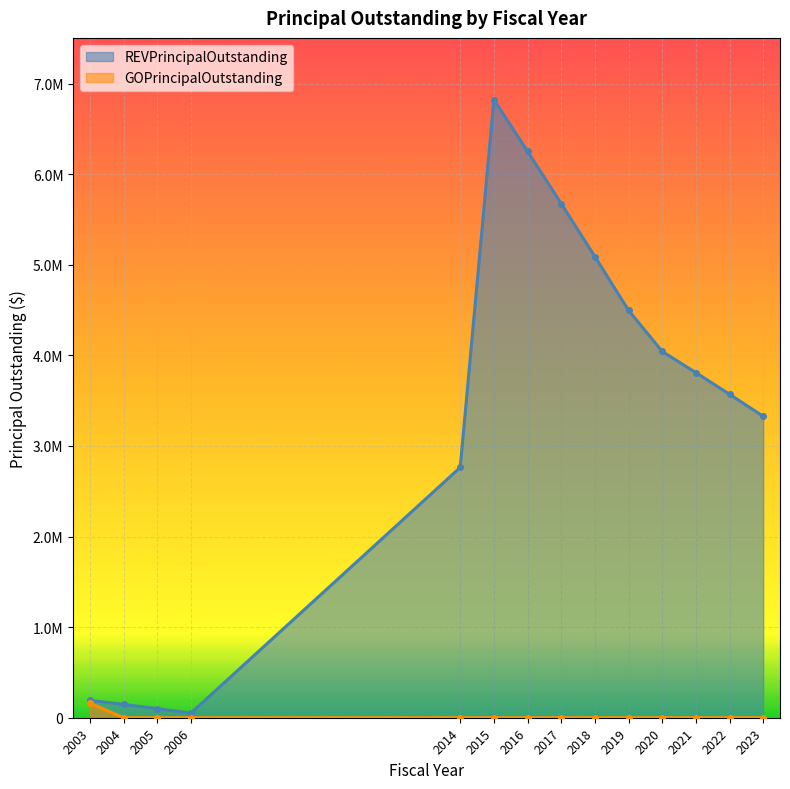

In REVPrincipalOutstanding, how many points are higher than both neighbors (excluding endpoints)?

1